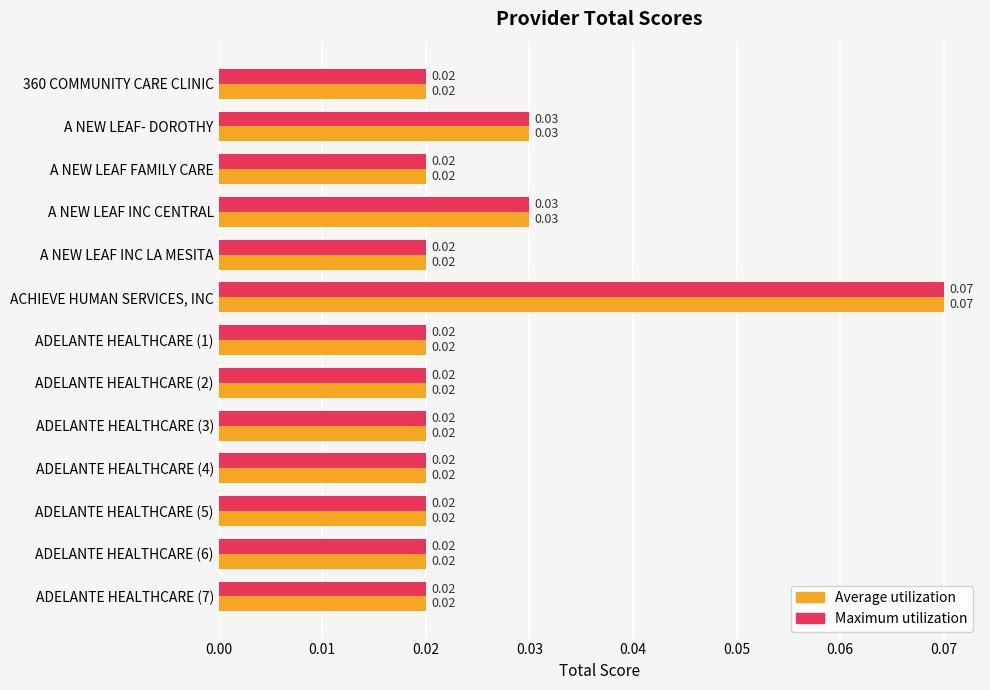

At which label does Average utilization reach its peak?

ACHIEVE HUMAN SERVICES, INC